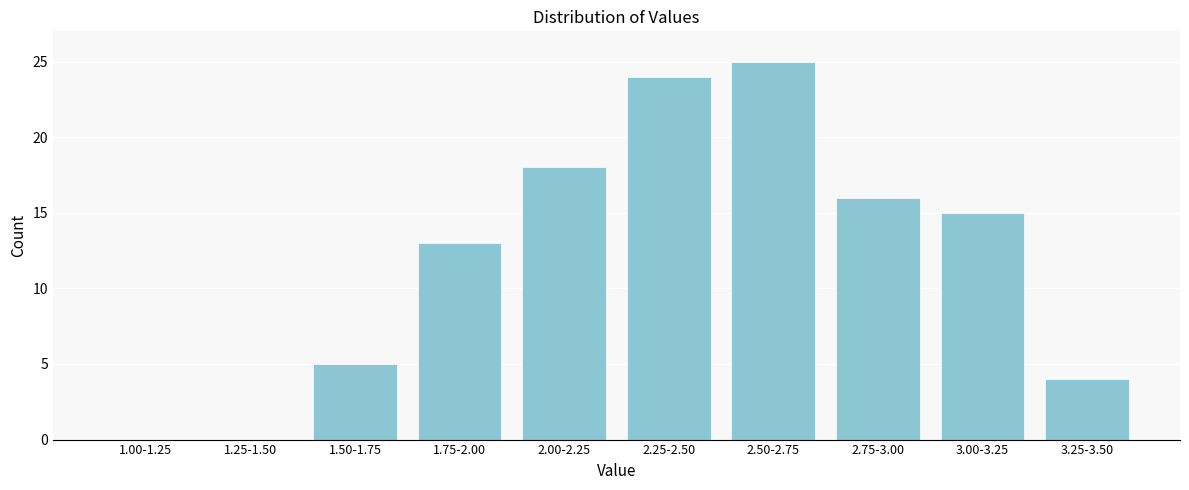

Reading right to left, list all the values displayed in this chart.

3.25-3.50=4	3.00-3.25=15	2.75-3.00=16	2.50-2.75=25	2.25-2.50=24	2.00-2.25=18	1.75-2.00=13	1.50-1.75=5	1.25-1.50=0	1.00-1.25=0